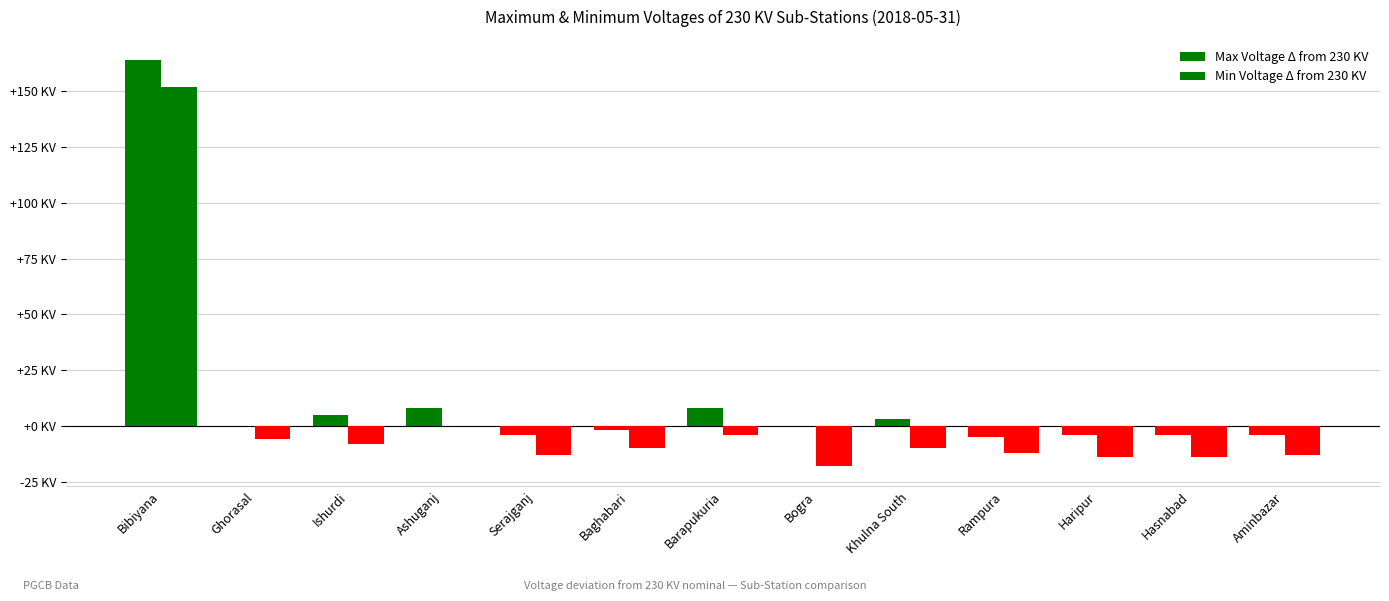

Rank the series by their maximum value, from lowest to highest.

Min Voltage Δ from 230 KV, Max Voltage Δ from 230 KV